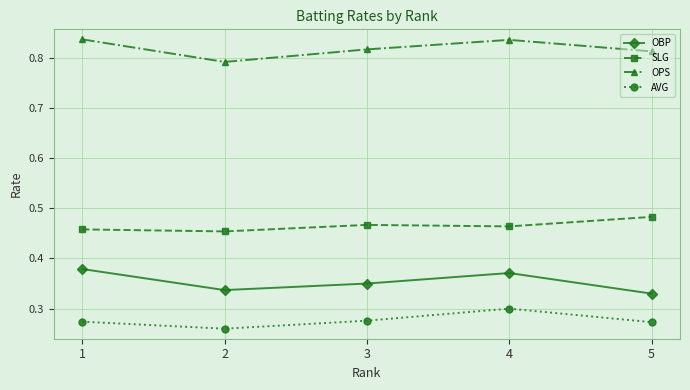

Which series changed the most between 2 and 4?

OPS